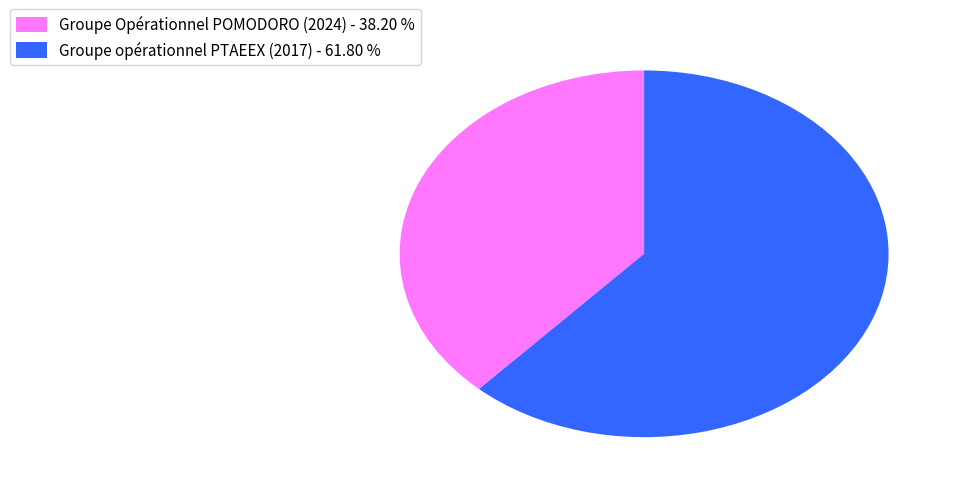

Which has a higher value, Groupe Opérationnel POMODORO (2024) - 38.20 % or Groupe opérationnel PTAEEX (2017) - 61.80 %?

Groupe opérationnel PTAEEX (2017) - 61.80 %